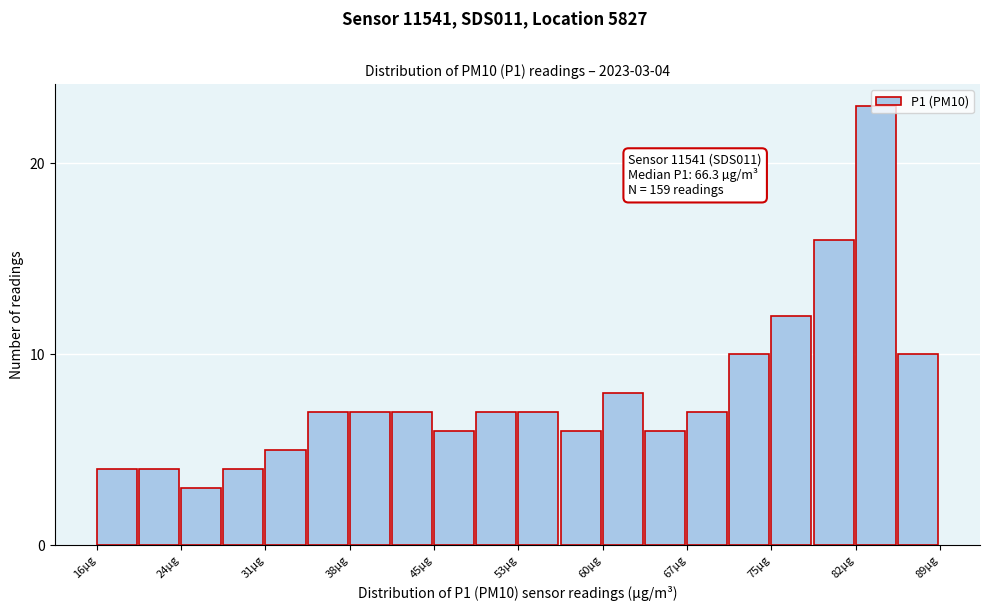

Read against the x-axis, roughly where is the centre of the tallest bar?

84